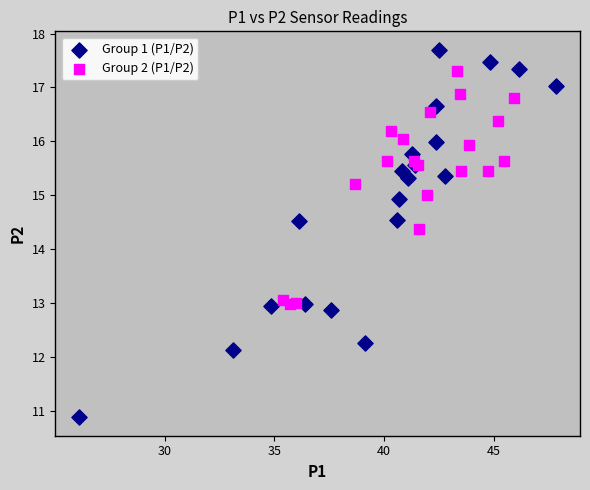

Which series reaches the maximum Y coordinate?

Group 1 (P1/P2)